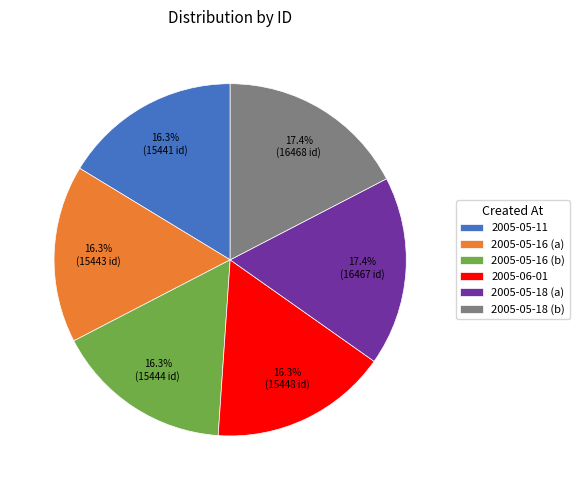

How many segments does this pie chart have?

6